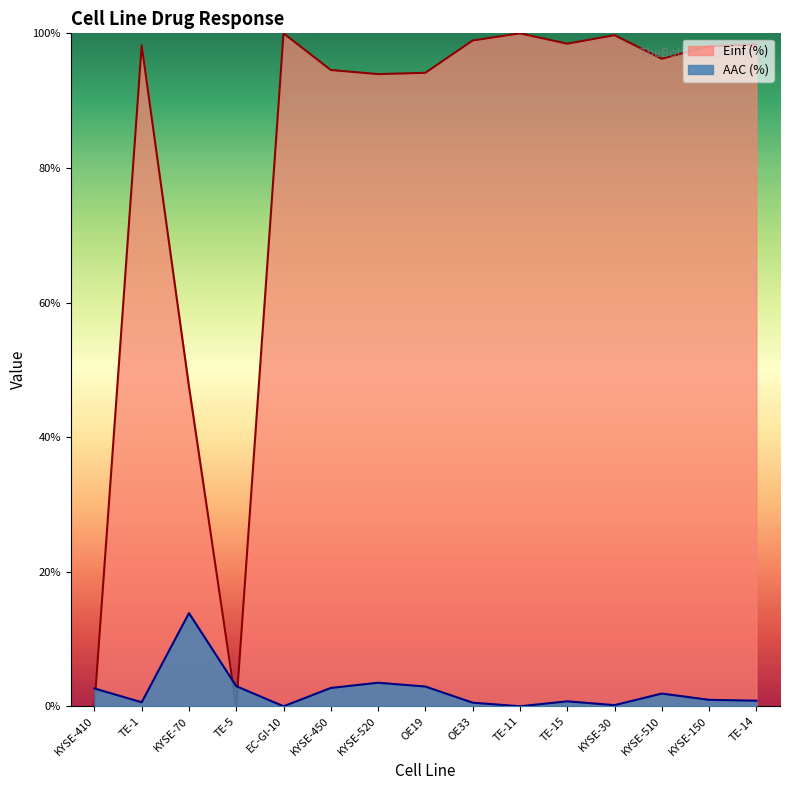

Is it true that Einf (%) equals 98.9 at OE33?

True